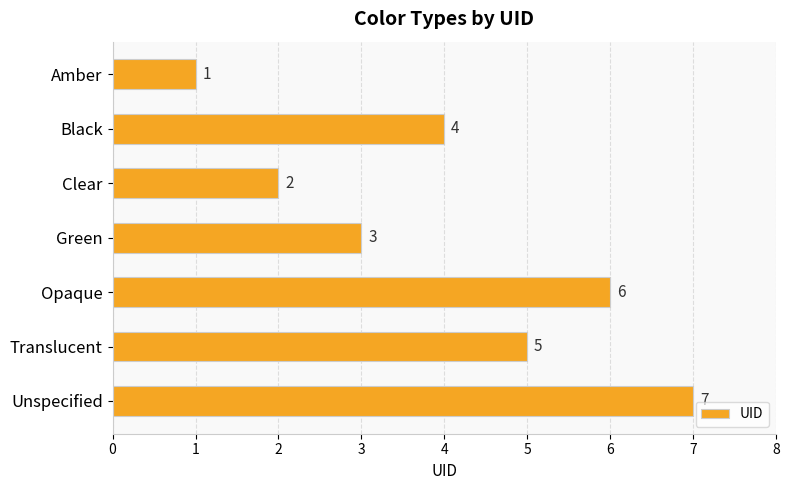

What is the greatest value displayed?

7